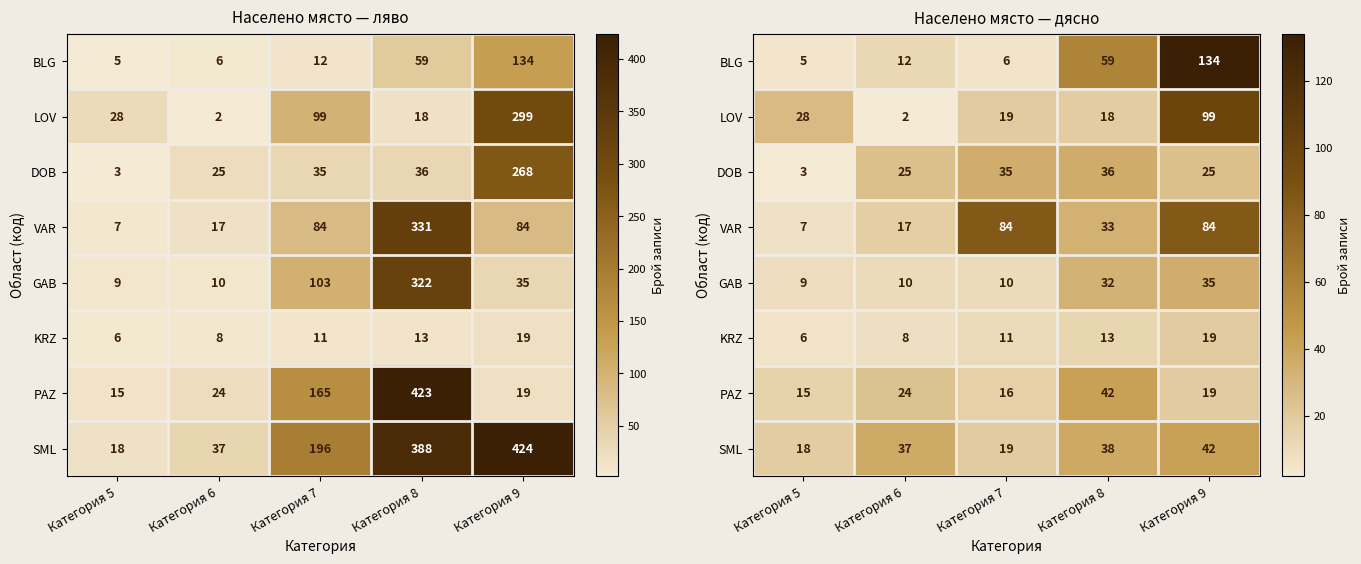

Which label corresponds to the smallest value in the chart?

Категория 6